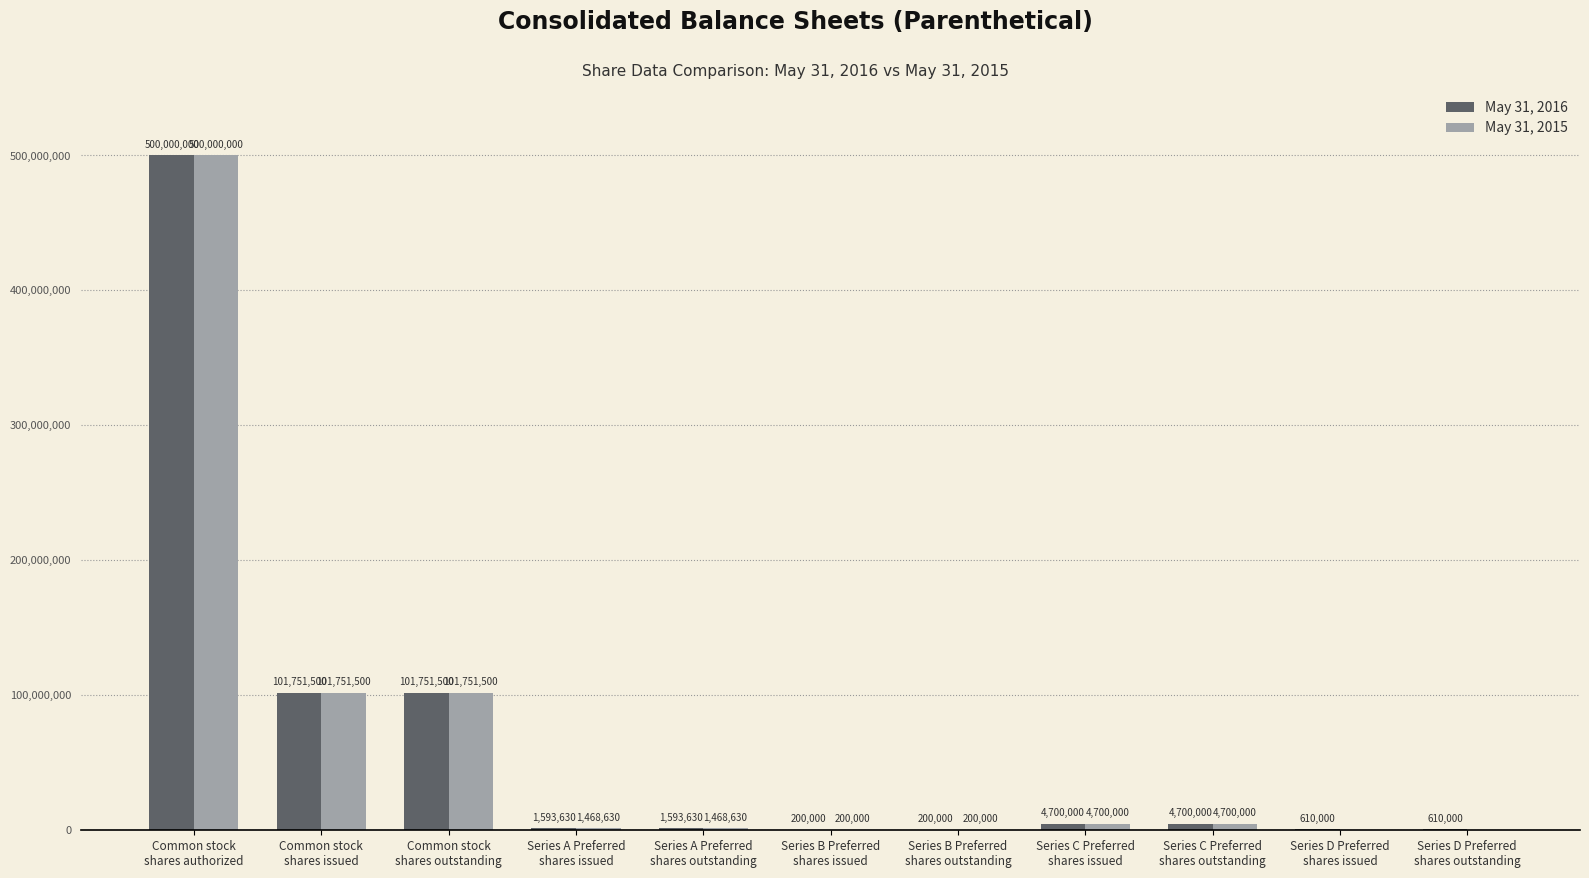

Reading right to left, list all the values displayed in this chart.

May 31, 2016: 610000	610000	4700000	4700000	200000	200000	1593630	1593630	101751500	101751500	500000000
May 31, 2015: 0	0	4700000	4700000	200000	200000	1468630	1468630	101751500	101751500	500000000